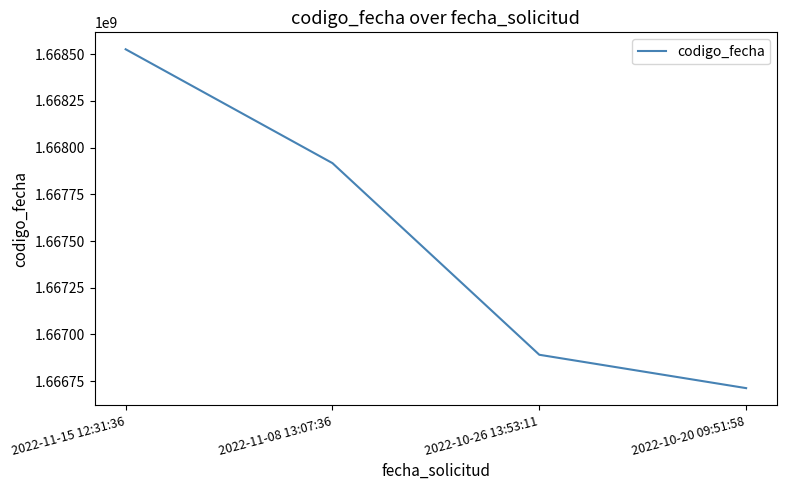

Where does the data first go above 1667917013?

2022-11-15 12:31:36